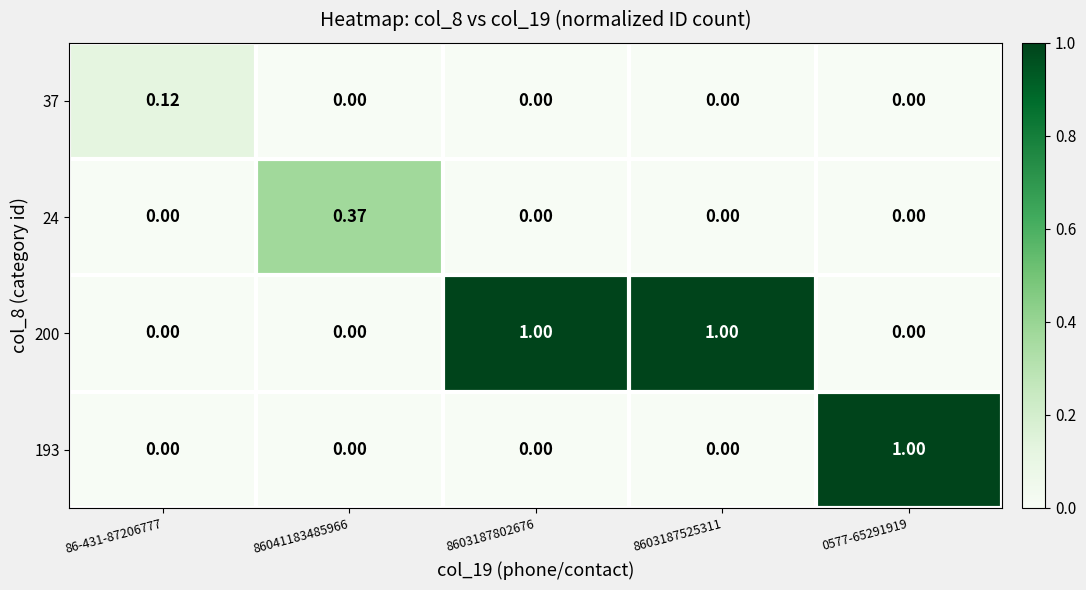

Is the value of 24 at 86041183485966 greater than the value of 193 at 8603187525311?

Yes